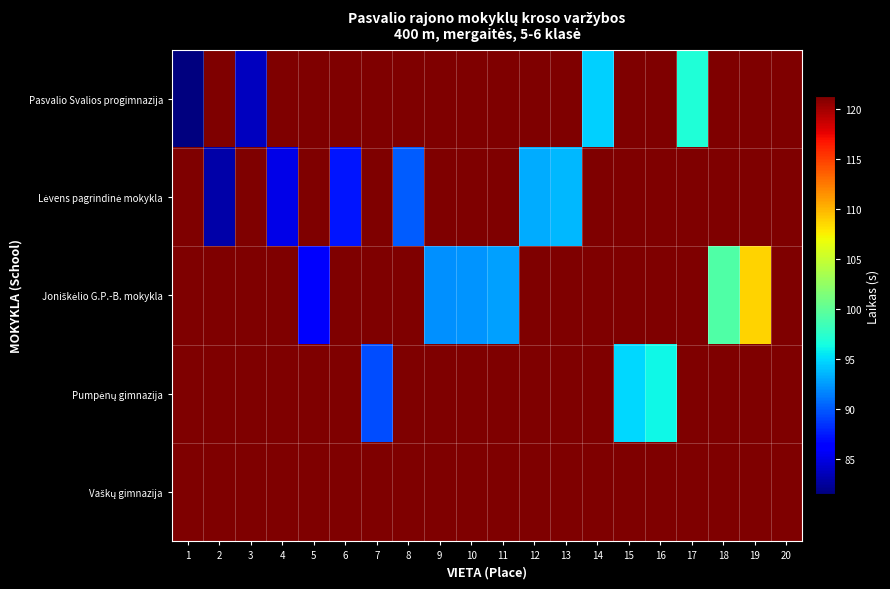

What is the spread (max minus min) of values at 20?

18.2